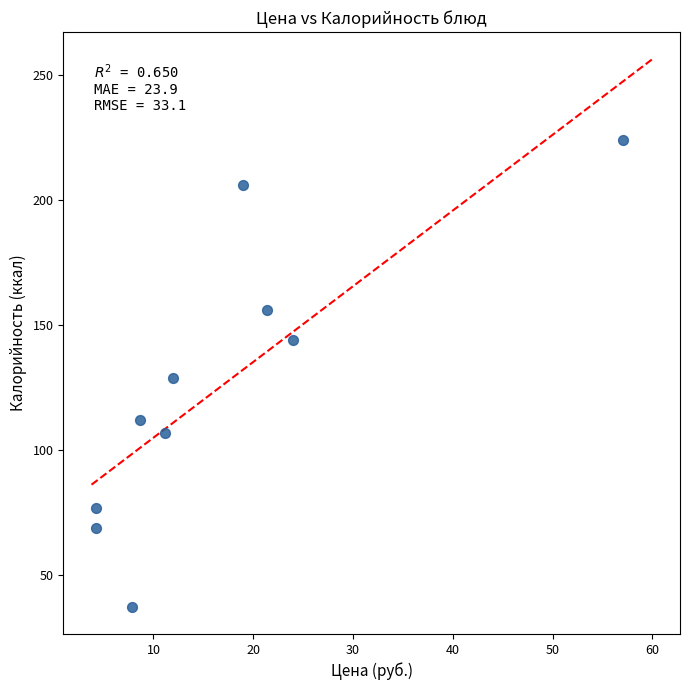

What is the range of X values (max minus min)?

52.9